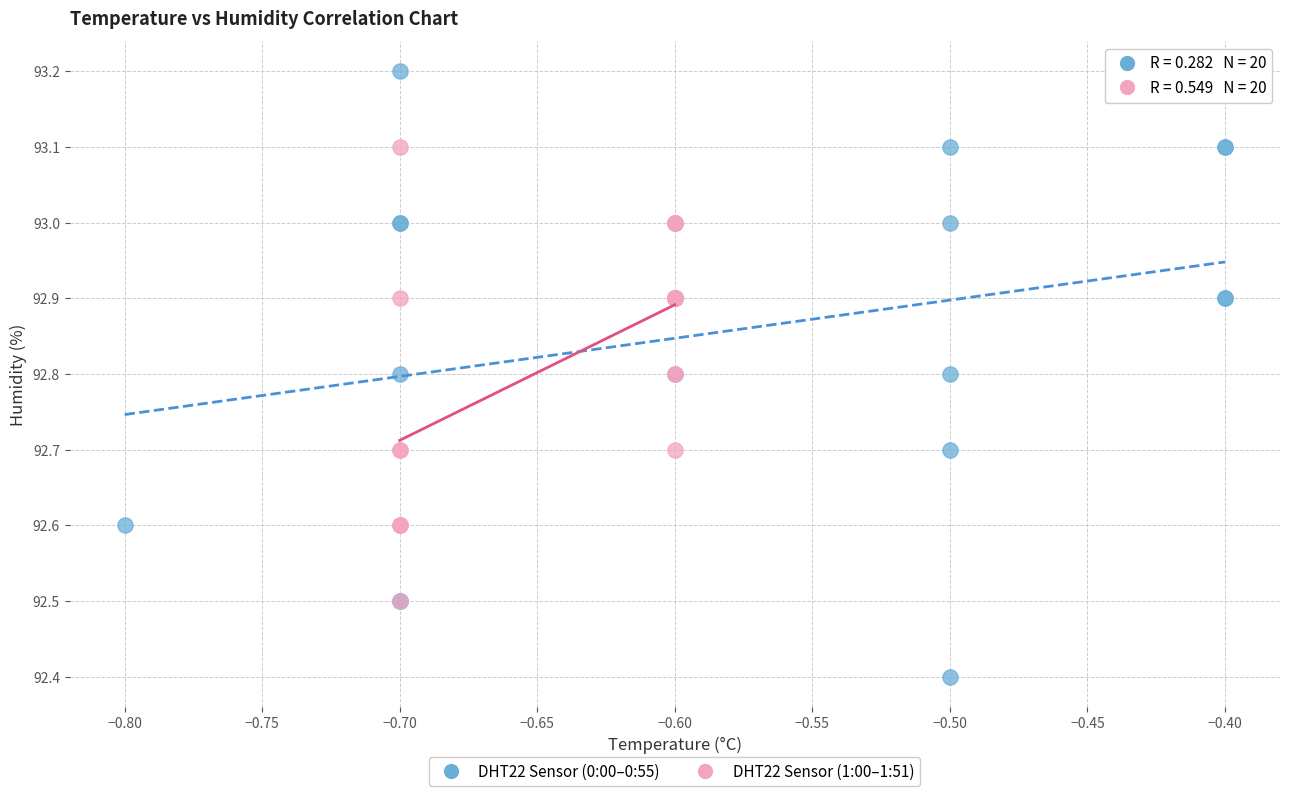

Which series has the widest spread of Y values?

DHT22 Sensor (0:00–0:55)